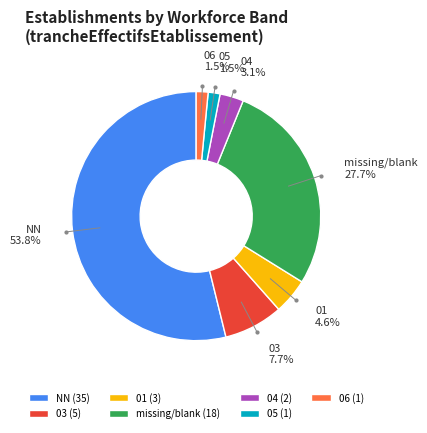

To the nearest percent, what is the difference between the largest and smallest slice percentages?

52%